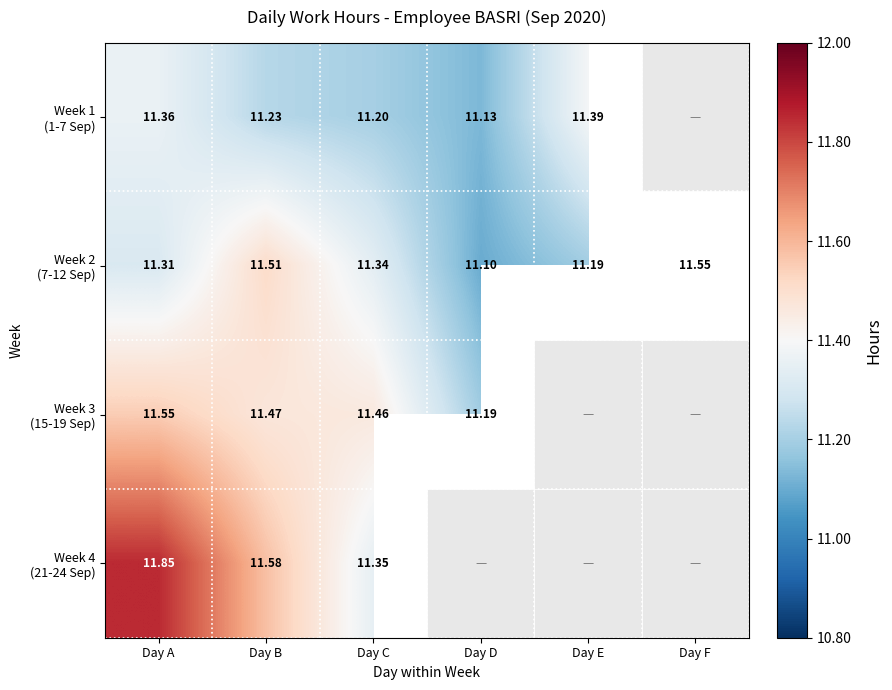

What is the total value across all series at Day C?

45.4